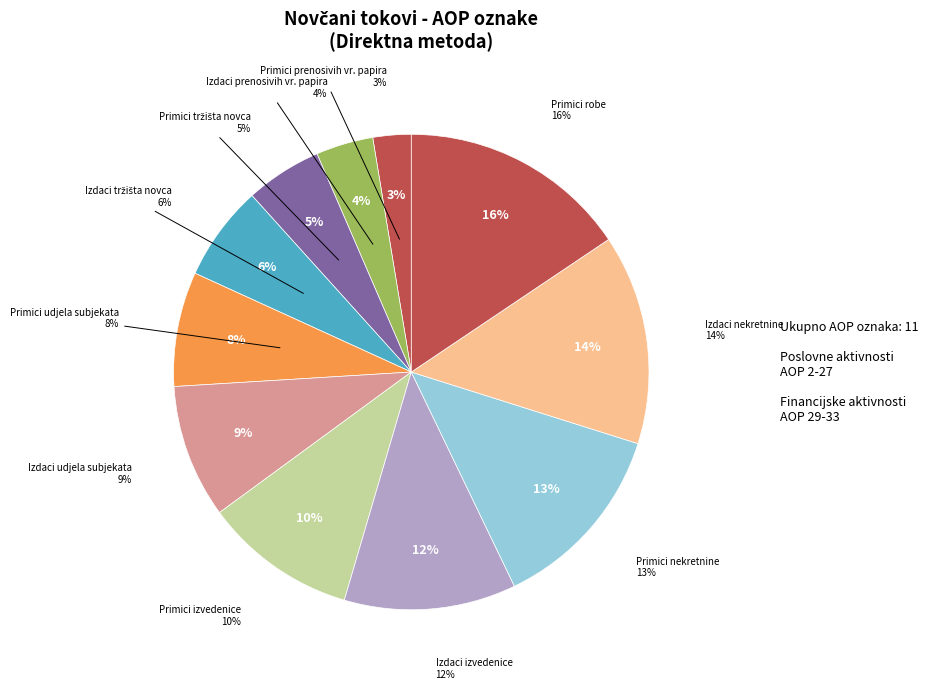

Does Primici od ulaganja u izvedenice account for over 50% of the chart?

No